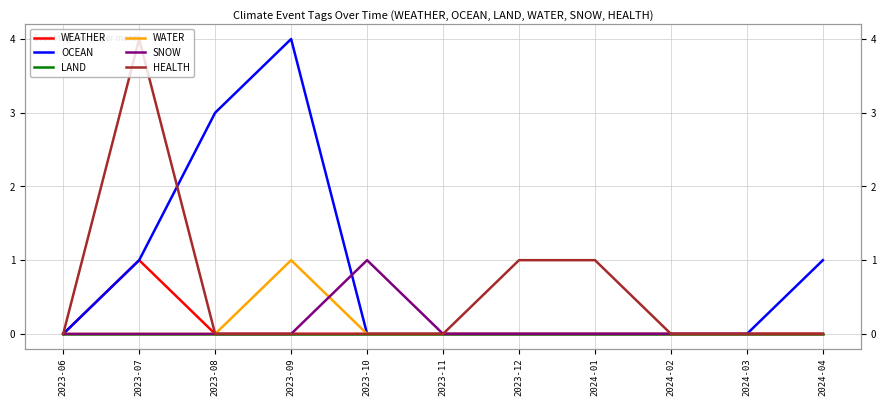

What is the difference between the maximum and minimum values in the OCEAN series?

4